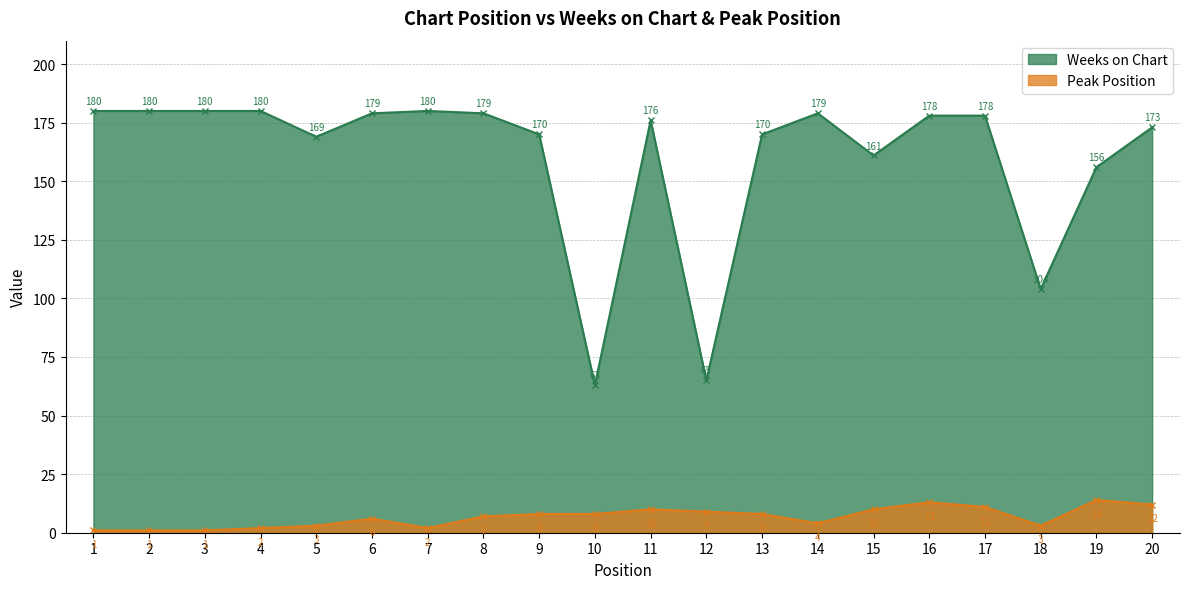

True or false: Weeks on Chart has a value of 161 at 15.

True